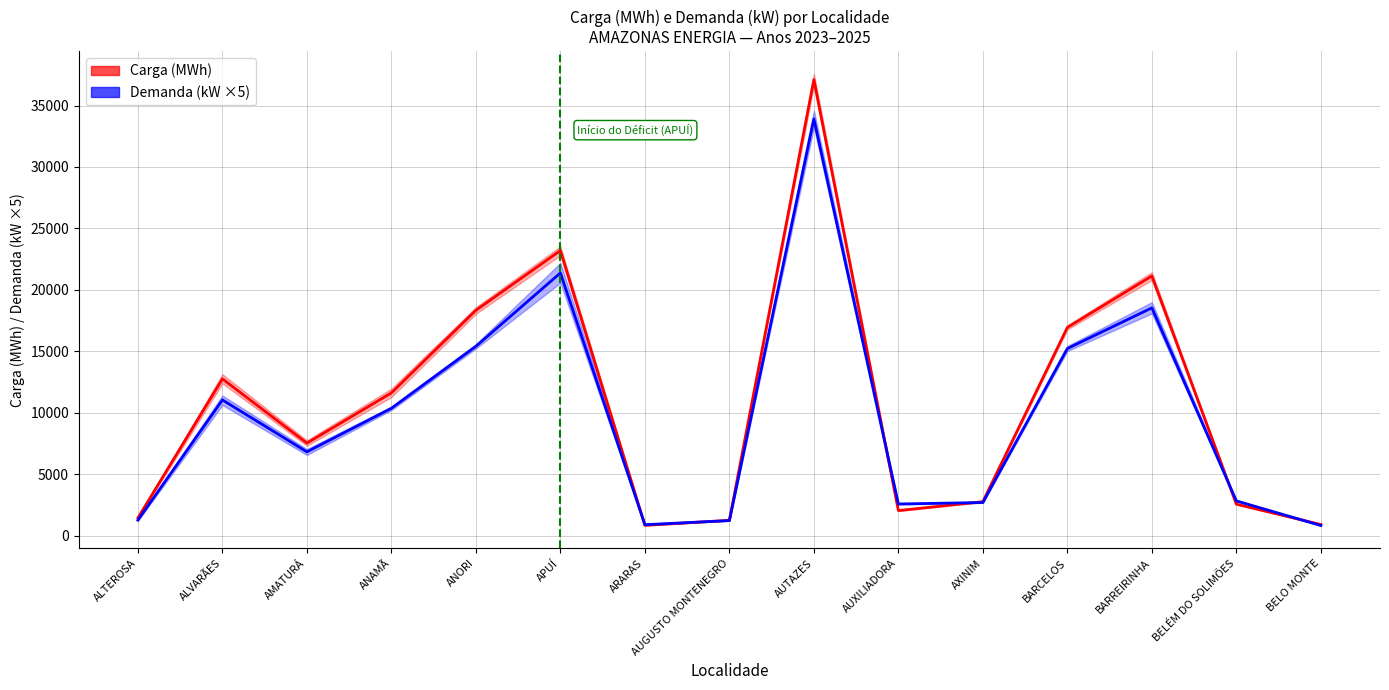

What is the approximate value of Carga (MWh) at BARCELOS?

16939.8